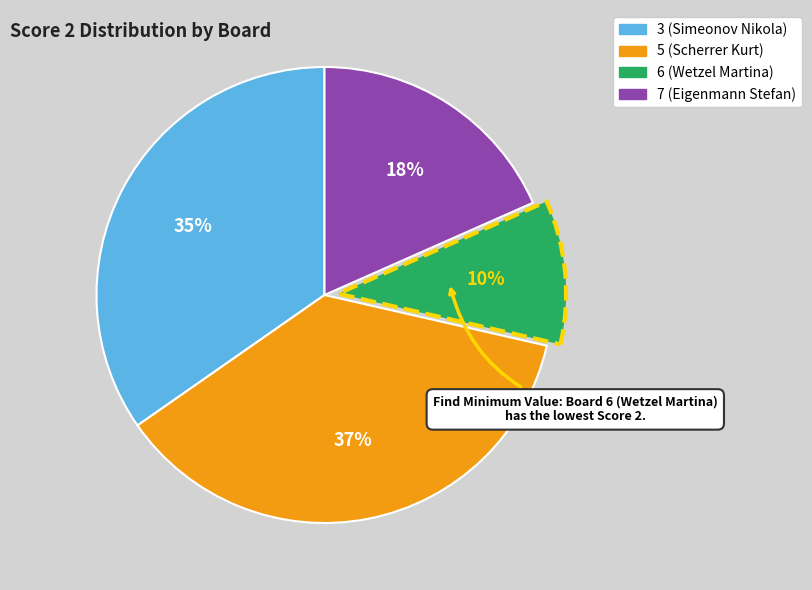

Does any single category account for the majority?

No